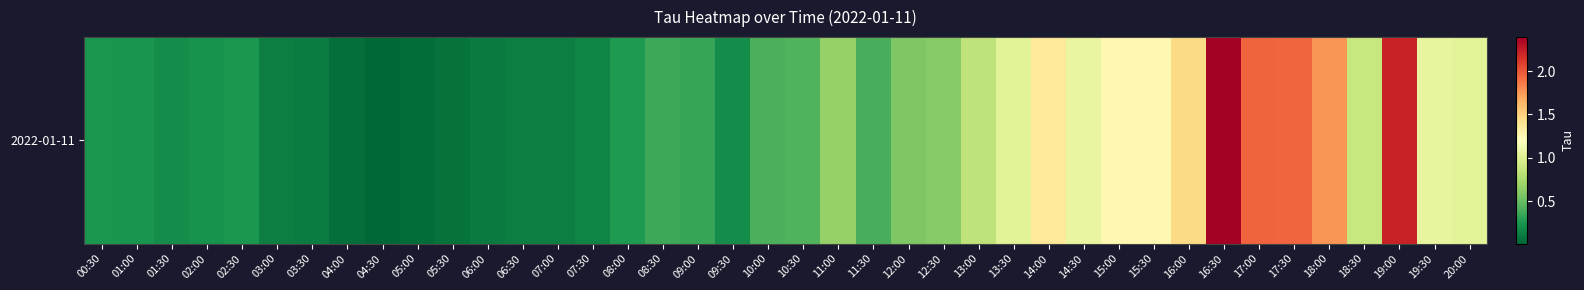

Rank the categories by value from highest to lowest.

16:30, 19:00, 17:00, 17:30, 18:00, 16:00, 14:00, 15:30, 15:00, 14:30, 19:30, 20:00, 13:30, 18:30, 13:00, 11:00, 12:30, 12:00, 10:30, 10:00, 11:30, 08:30, 09:00, 08:00, 02:30, 00:30, 01:00, 02:00, 09:30, 01:30, 07:30, 03:00, 06:30, 07:00, 03:30, 06:00, 05:30, 04:00, 05:00, 04:30